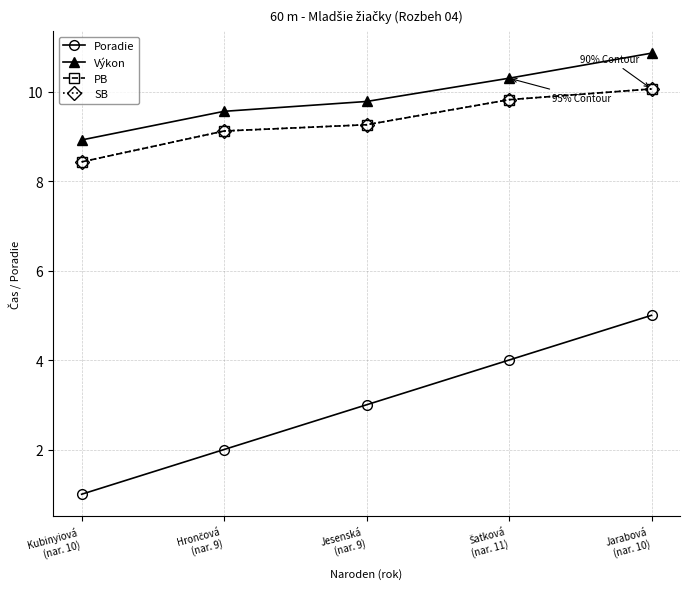

What is the difference between the maximum and minimum values in the Výkon series?

1.9